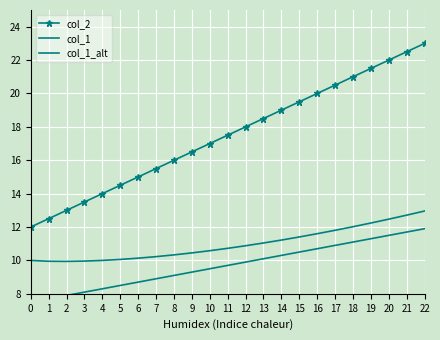

Rank the series by their average value, from highest to lowest.

col_2, col_1, col_1_alt